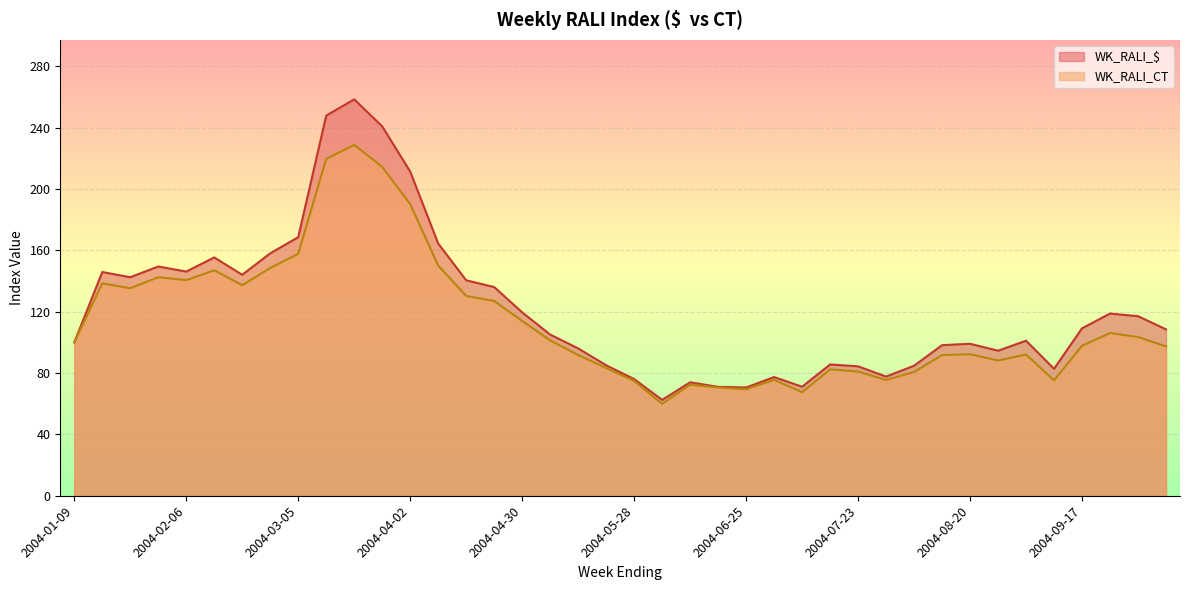

What is the minimum value for WK_RALI_$?

62.5